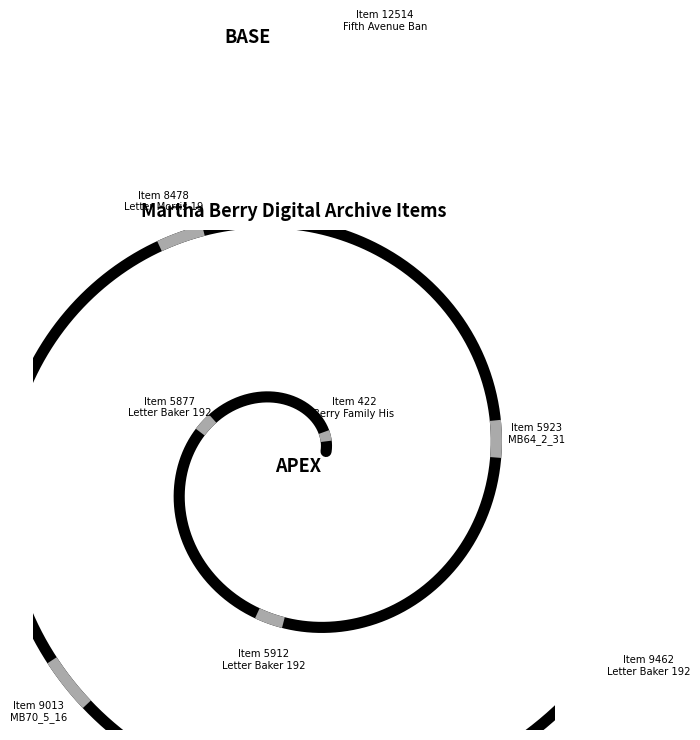

Does any single category account for the majority?

No